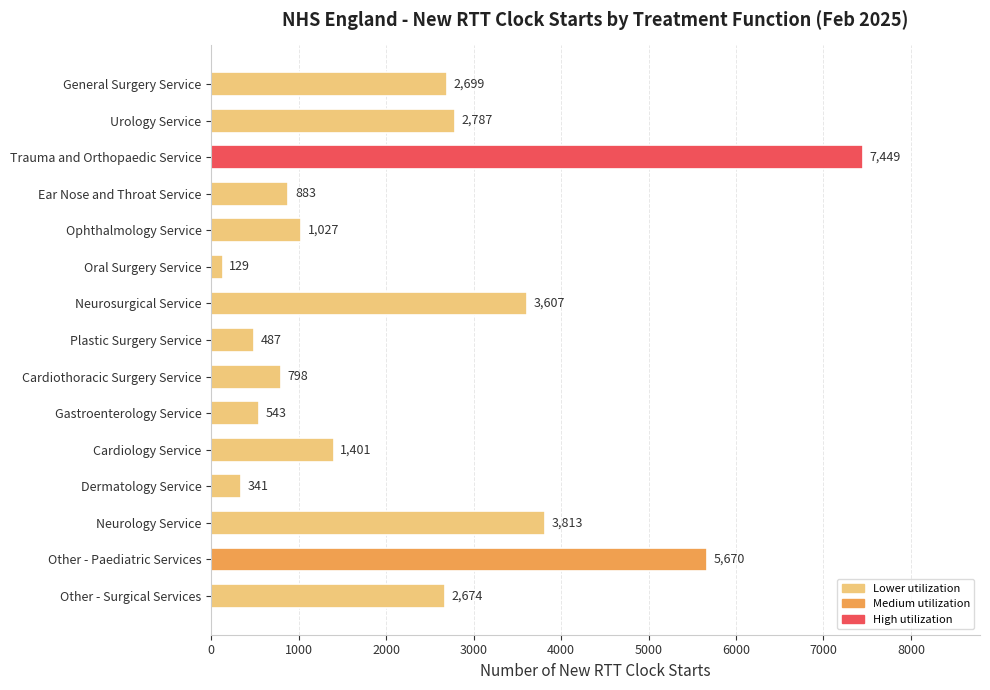

Is it true that the value at Cardiothoracic Surgery Service is 798?

True